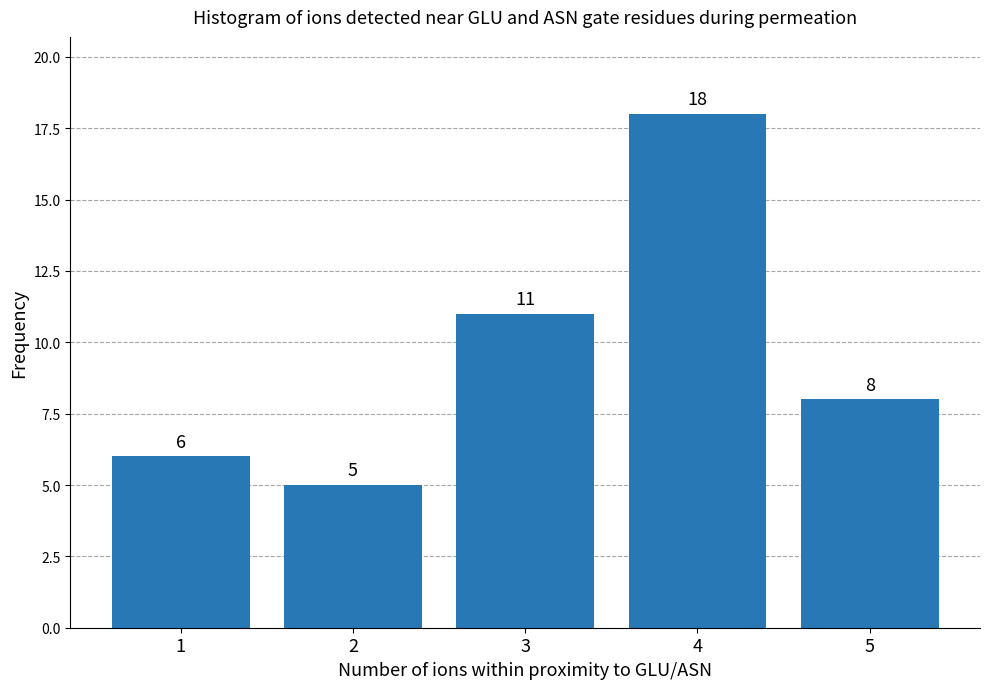

Reading right to left, list all the values displayed in this chart.

5=8	4=18	3=11	2=5	1=6